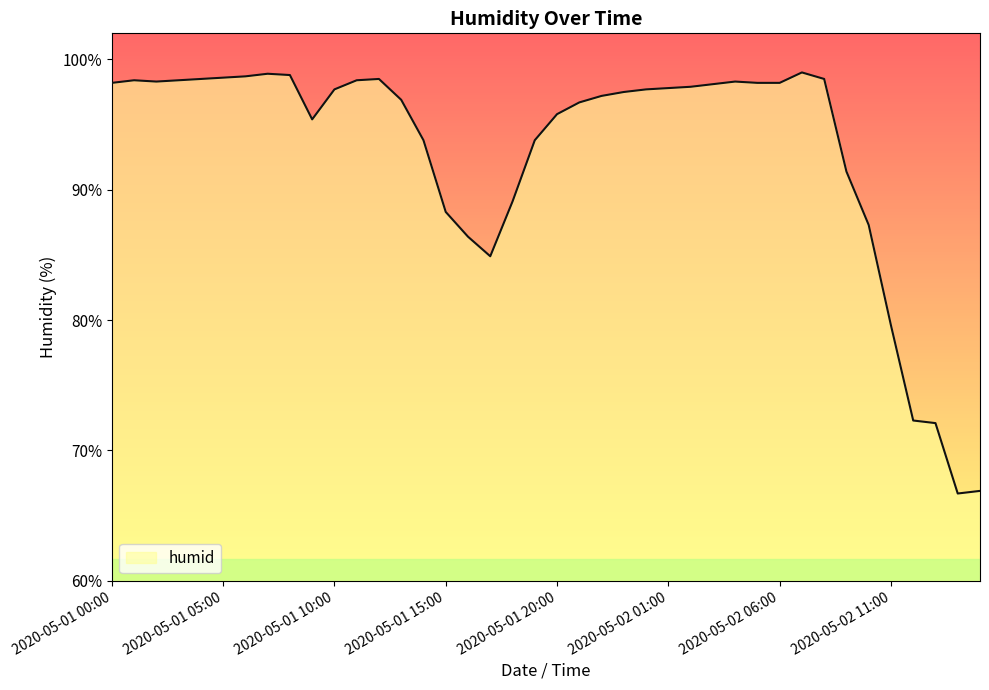

What is the difference between the maximum and minimum values?

32.3